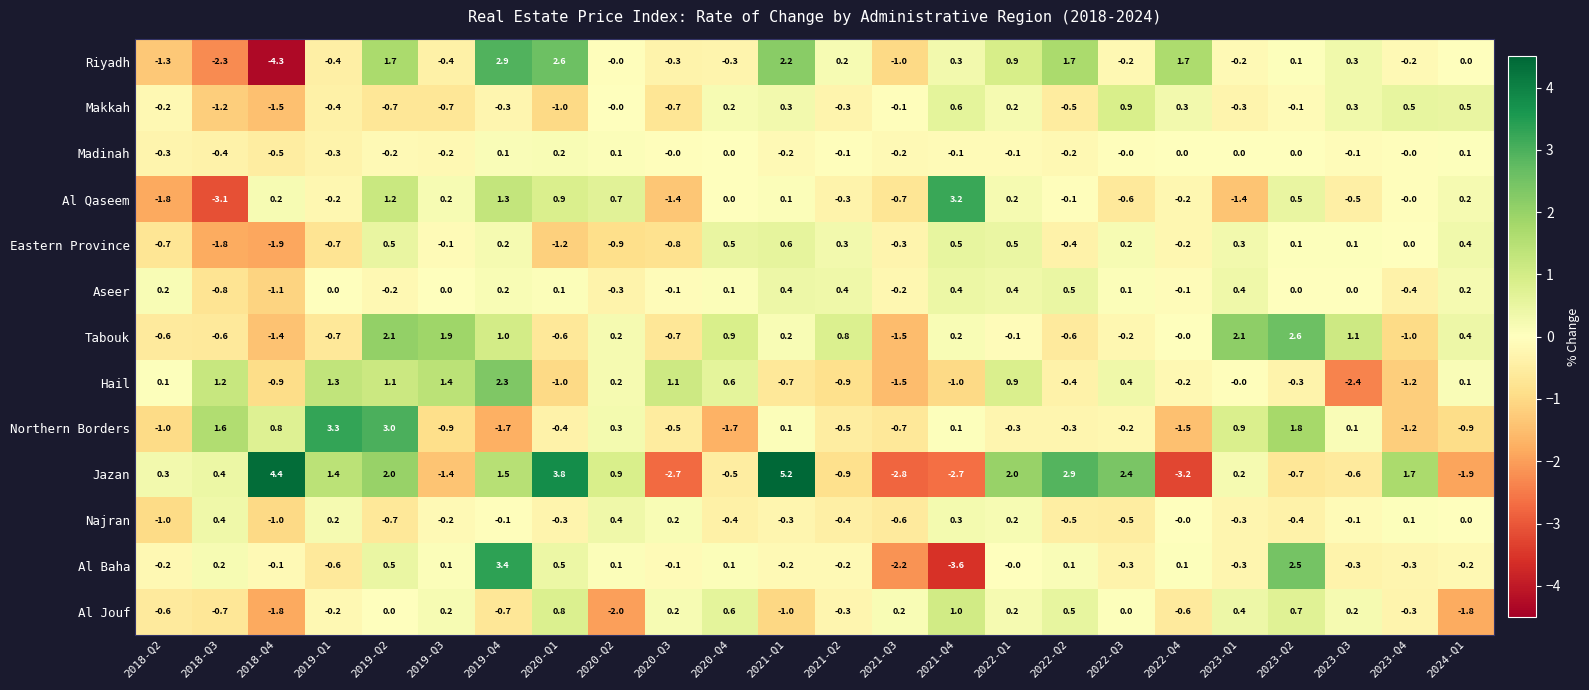

Which series has the largest total across all categories?

Jazan